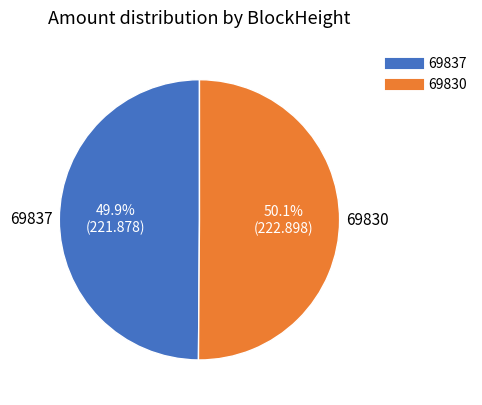

Is there any slice that represents more than half of the pie?

Yes